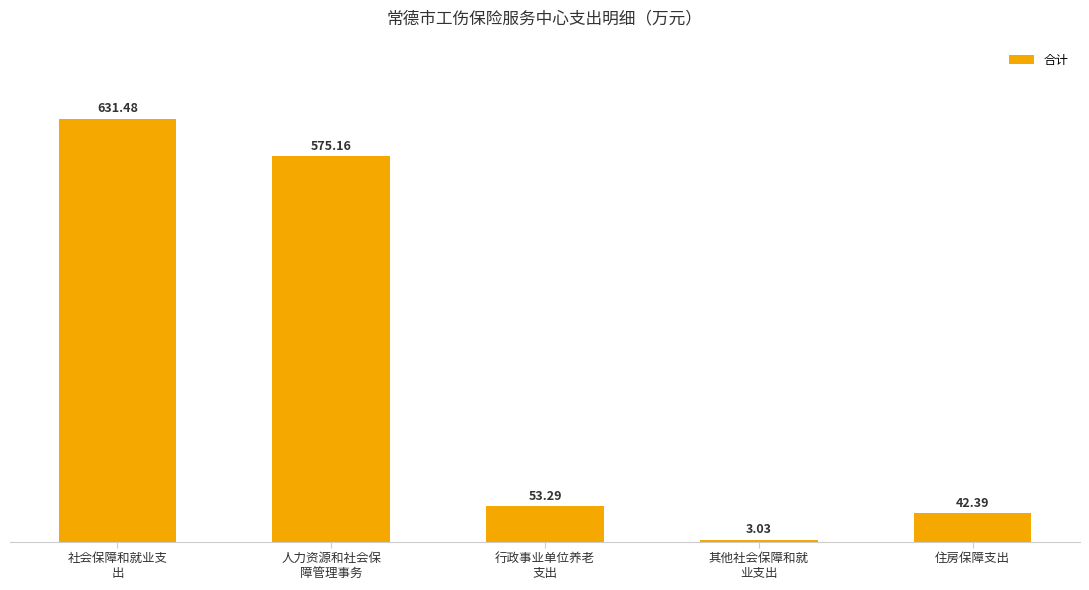

What is the label of the 2nd bar from the right?

其他社会保障和就
业支出